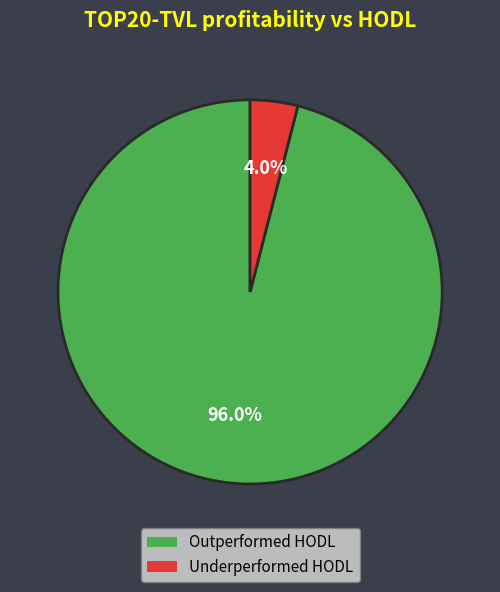

Approximately how many times larger is the value at Outperformed HODL compared to Underperformed HODL?

24.0